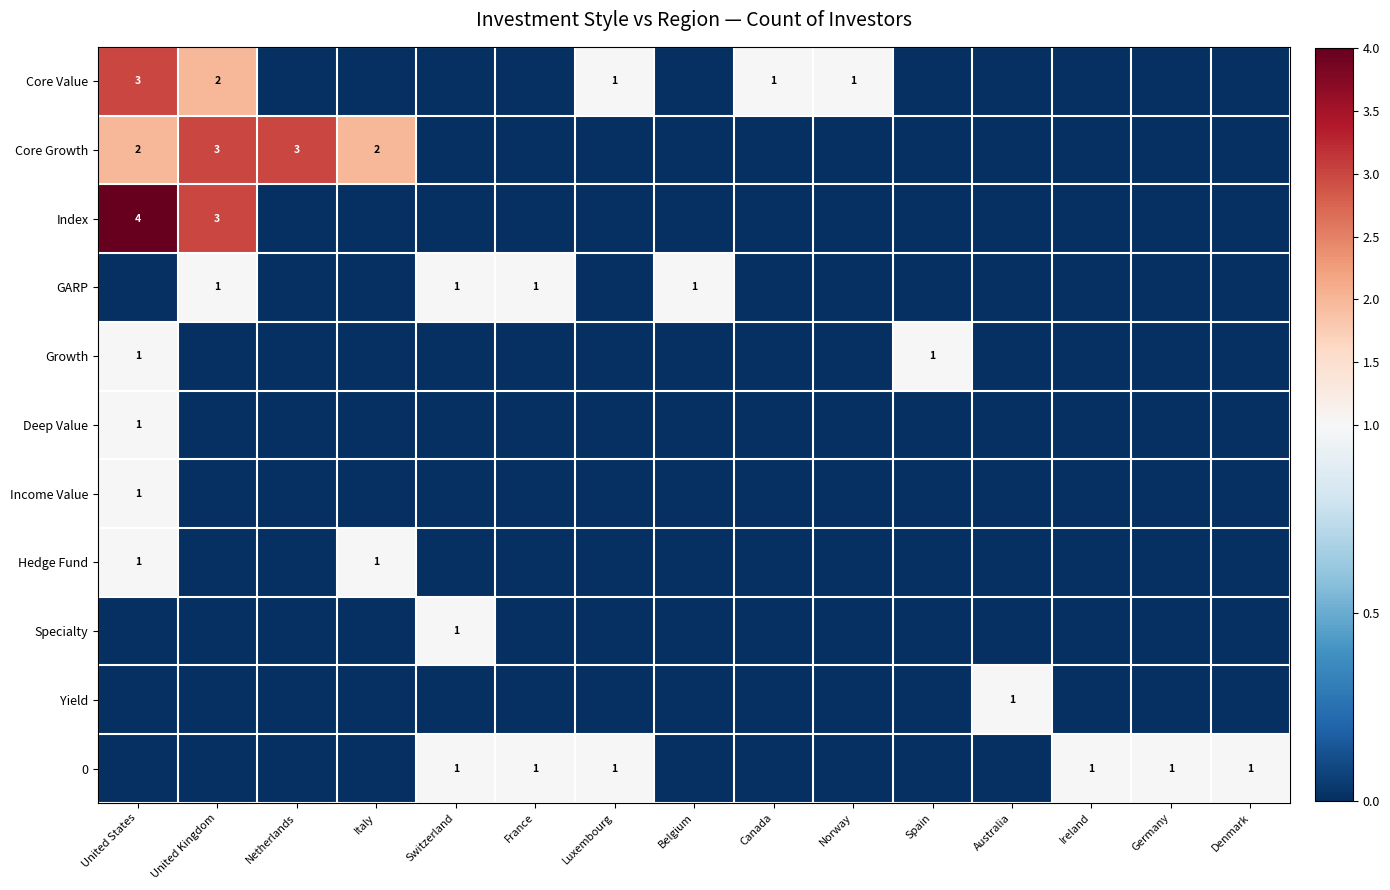

What is the difference between the maximum and second lowest values in the Core Value series?

3